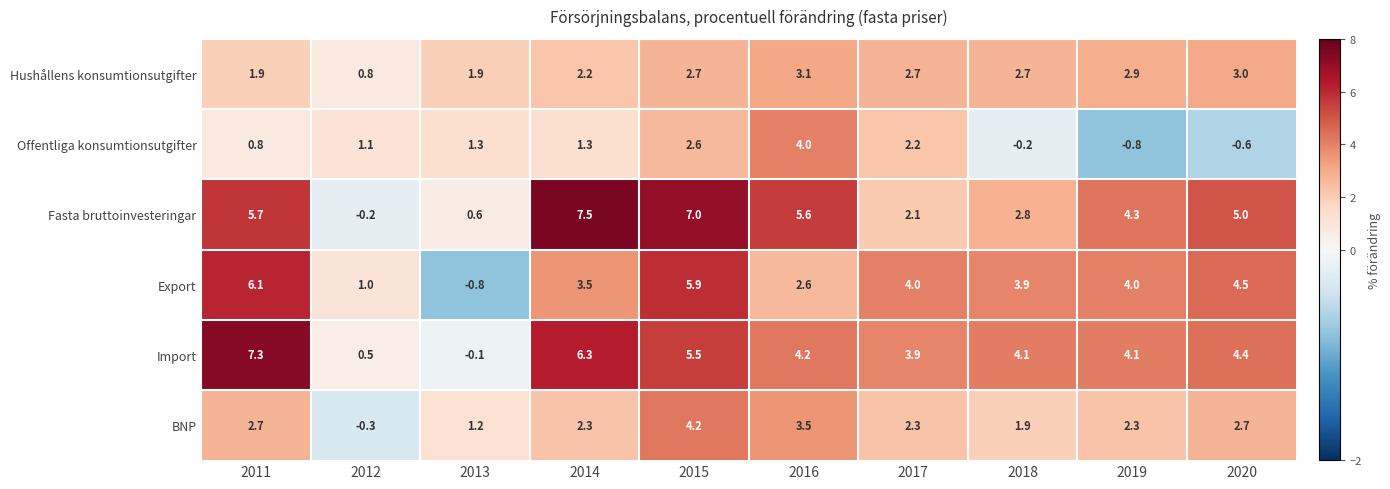

Rank the series by their maximum value, from lowest to highest.

Hushållens konsumtionsutgifter, Offentliga konsumtionsutgifter, BNP, Export, Import, Fasta bruttoinvesteringar